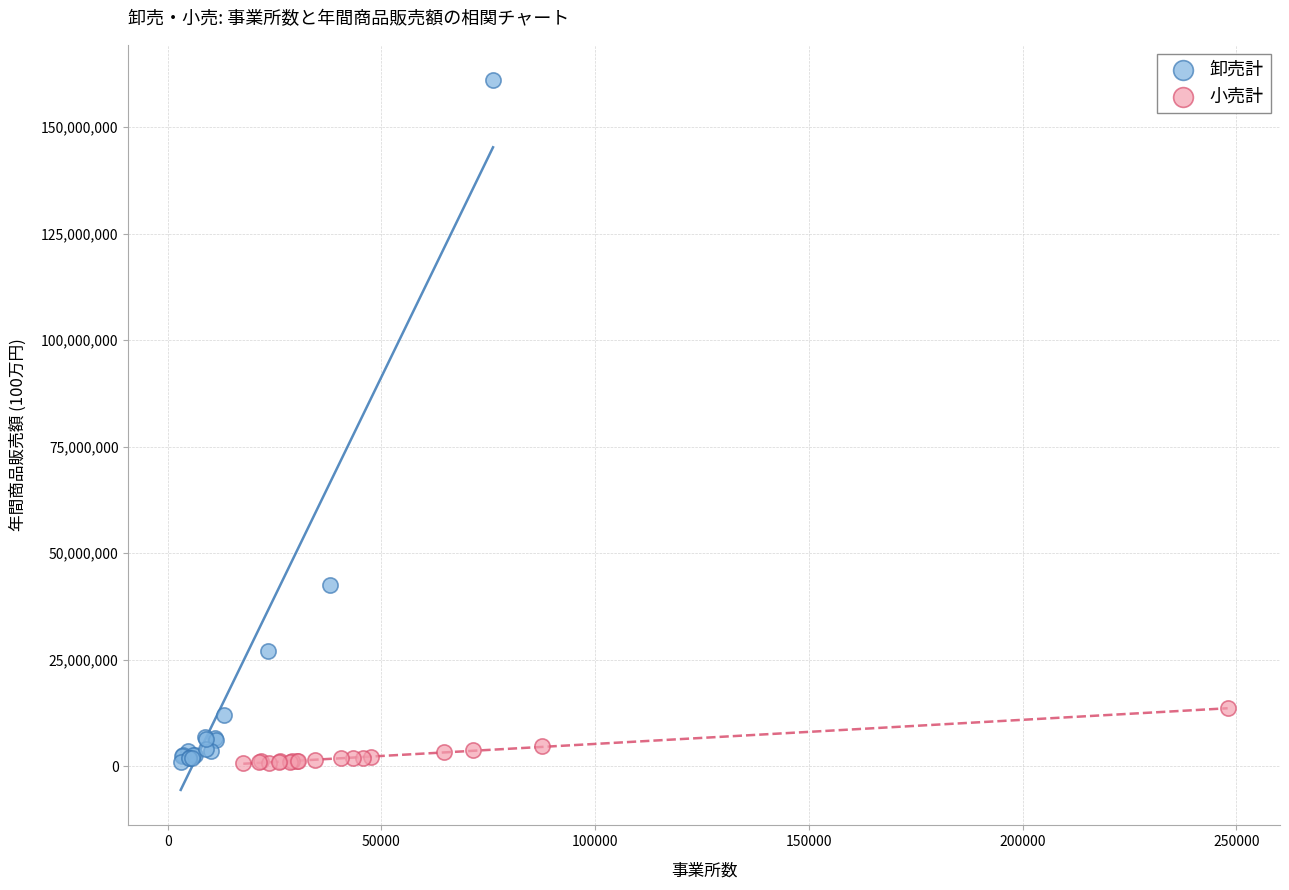

Which series has the widest spread of Y values?

卸売計